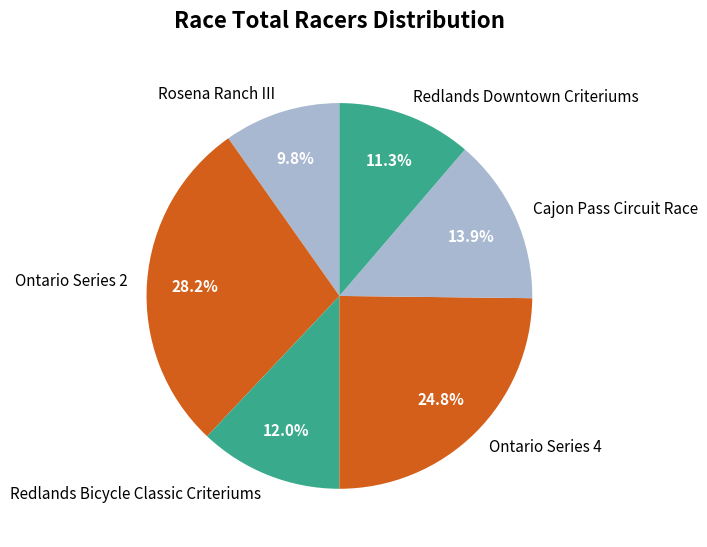

To the nearest percent, what percentage of the pie is Redlands Downtown Criteriums?

11%